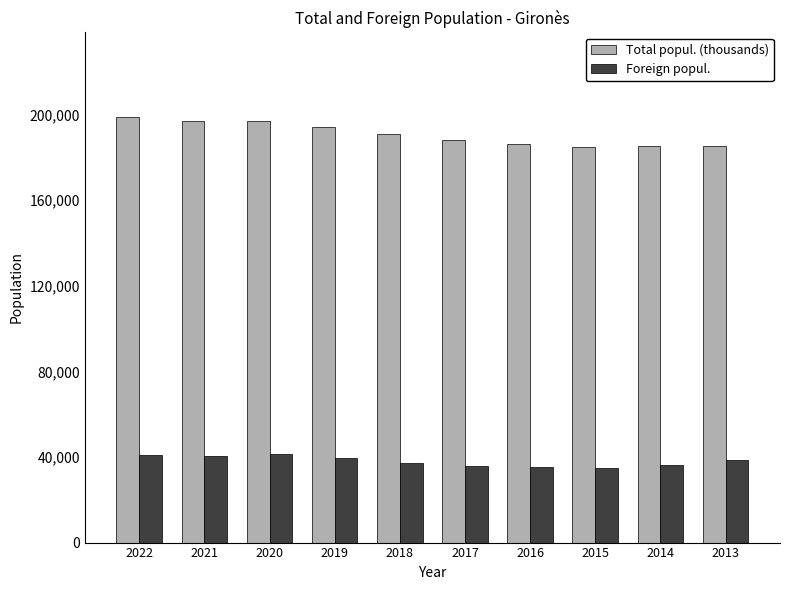

Does the chart contain stacked bars?

No